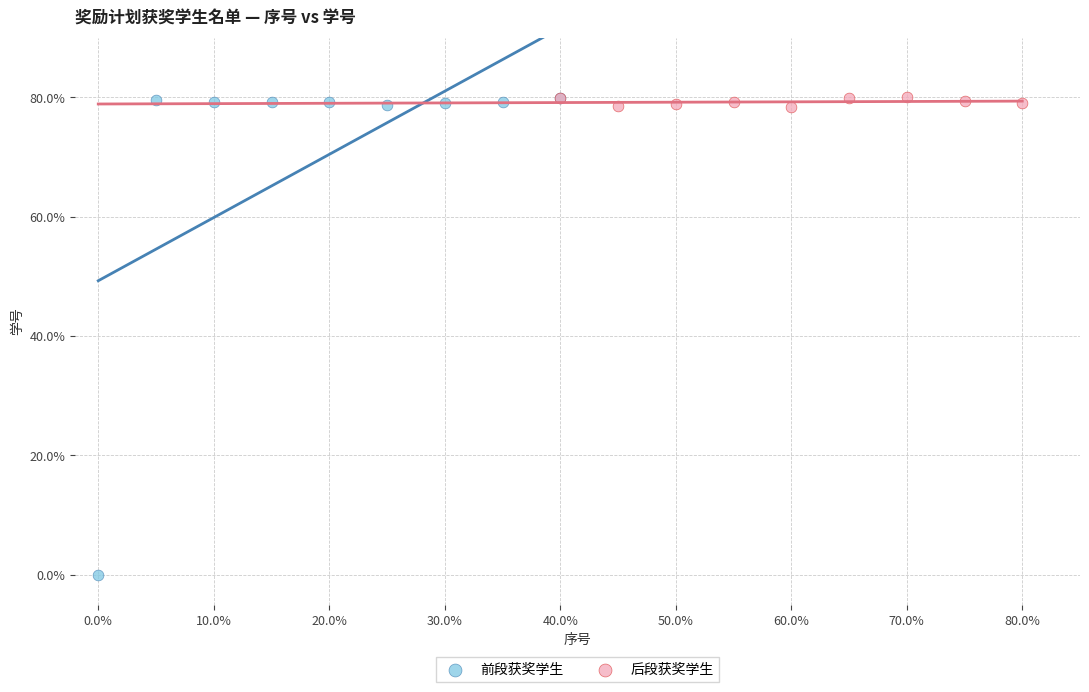

Which series contains the lowest Y value?

前段获奖学生